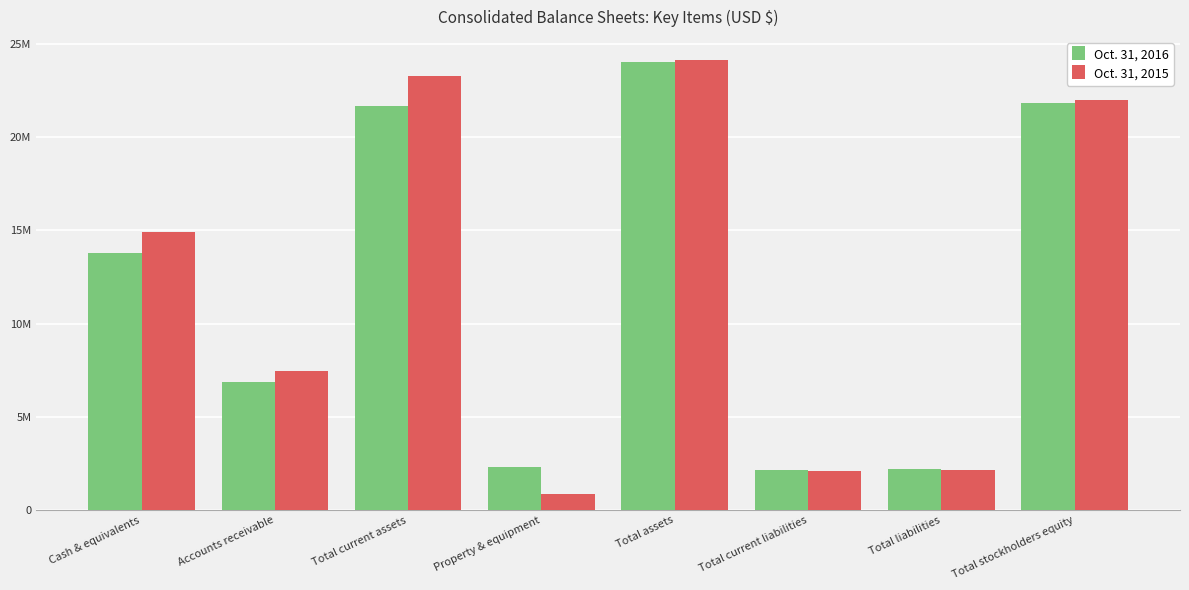

What is the difference between the highest and lowest values at Property & equipment?

1480084